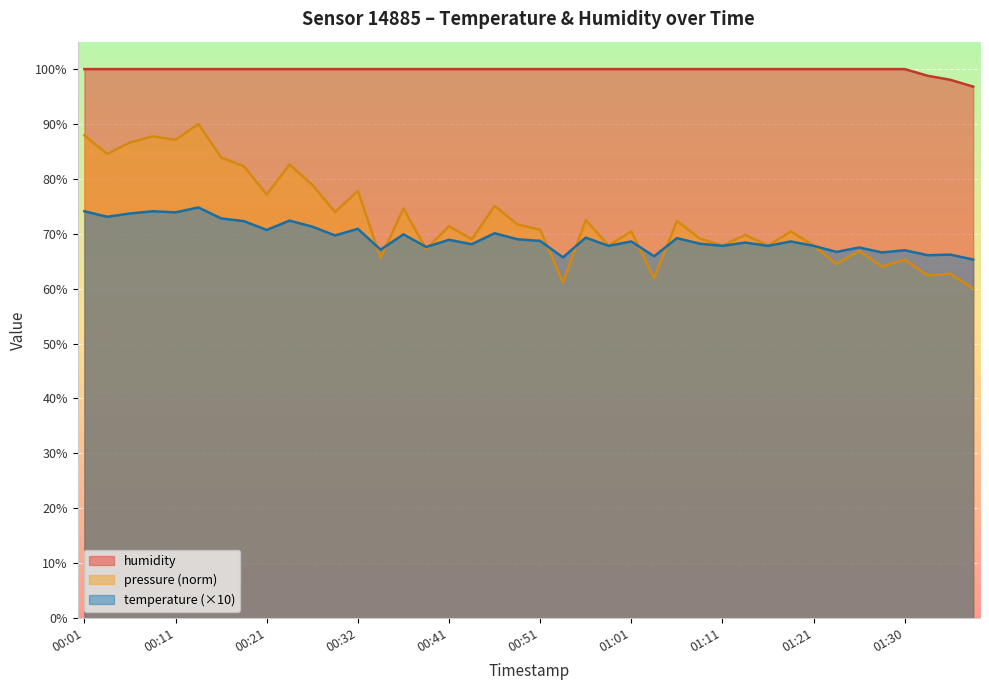

Rank the series by their maximum value, from lowest to highest.

temperature (×10), pressure (norm), humidity